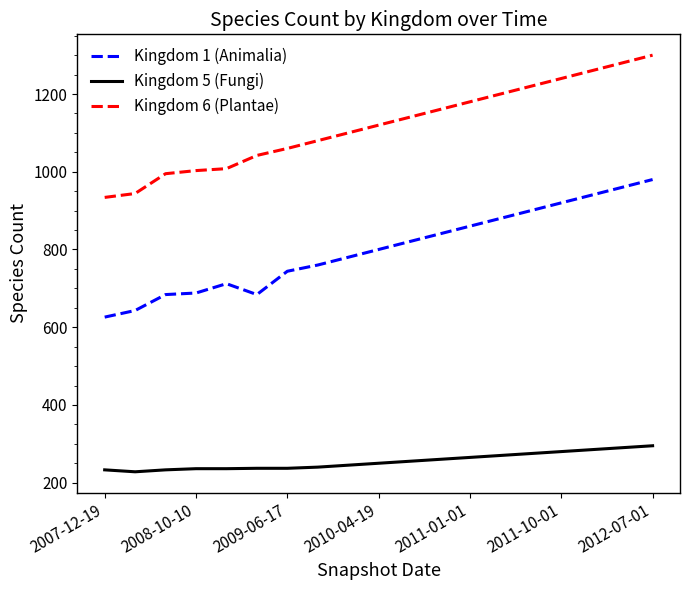

List the series in order of their overall mean, lowest first.

Kingdom 5 (Fungi), Kingdom 1 (Animalia), Kingdom 6 (Plantae)